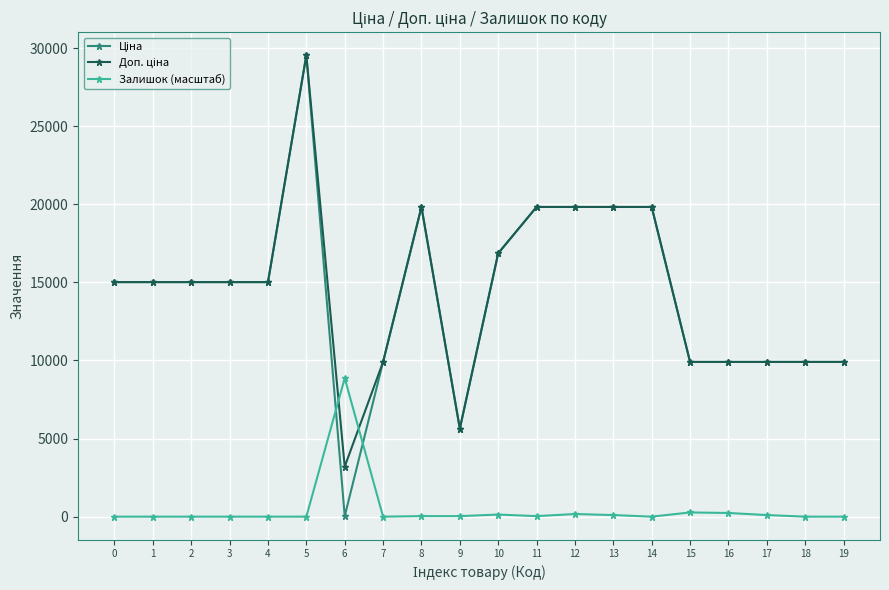

What is the maximum value shown in the chart?

29548.9